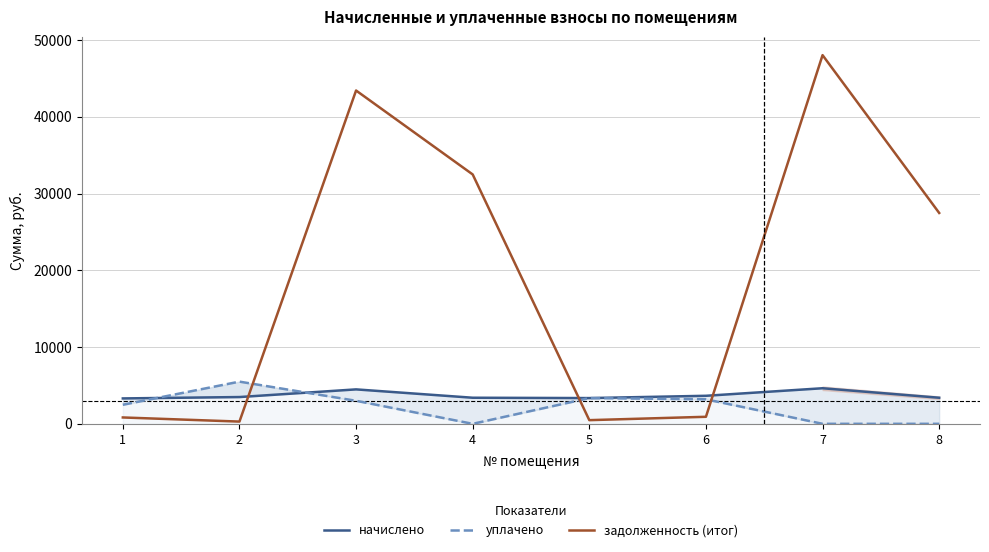

Where does the начислено series first go above 3487?

2